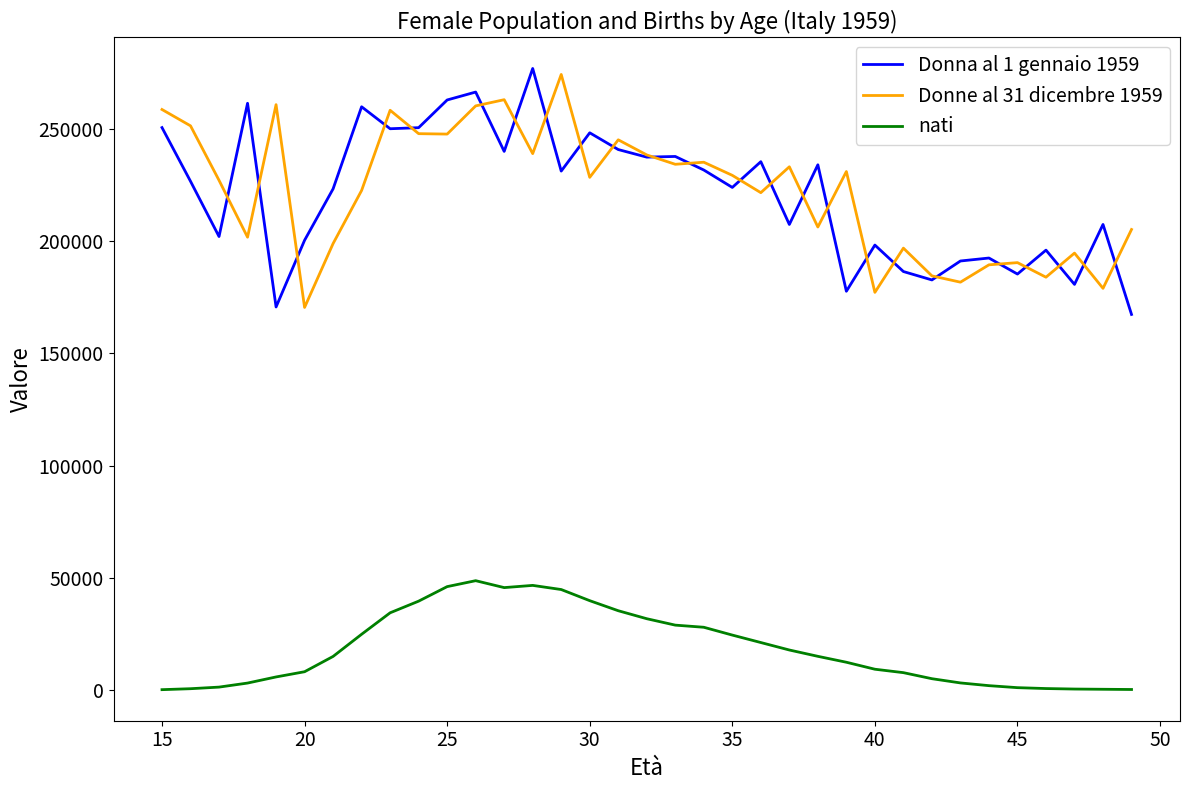

True or false: Donne al 31 dicembre 1959 and nati cross at least once.

False